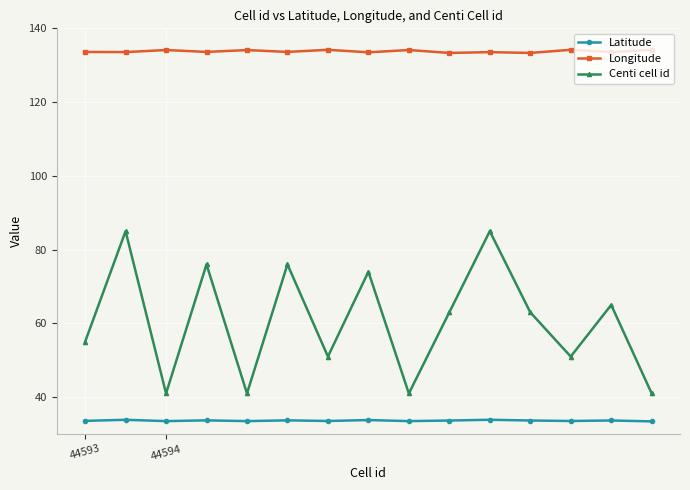

In Centi cell id, how many points are lower than both neighbors (excluding endpoints)?

5